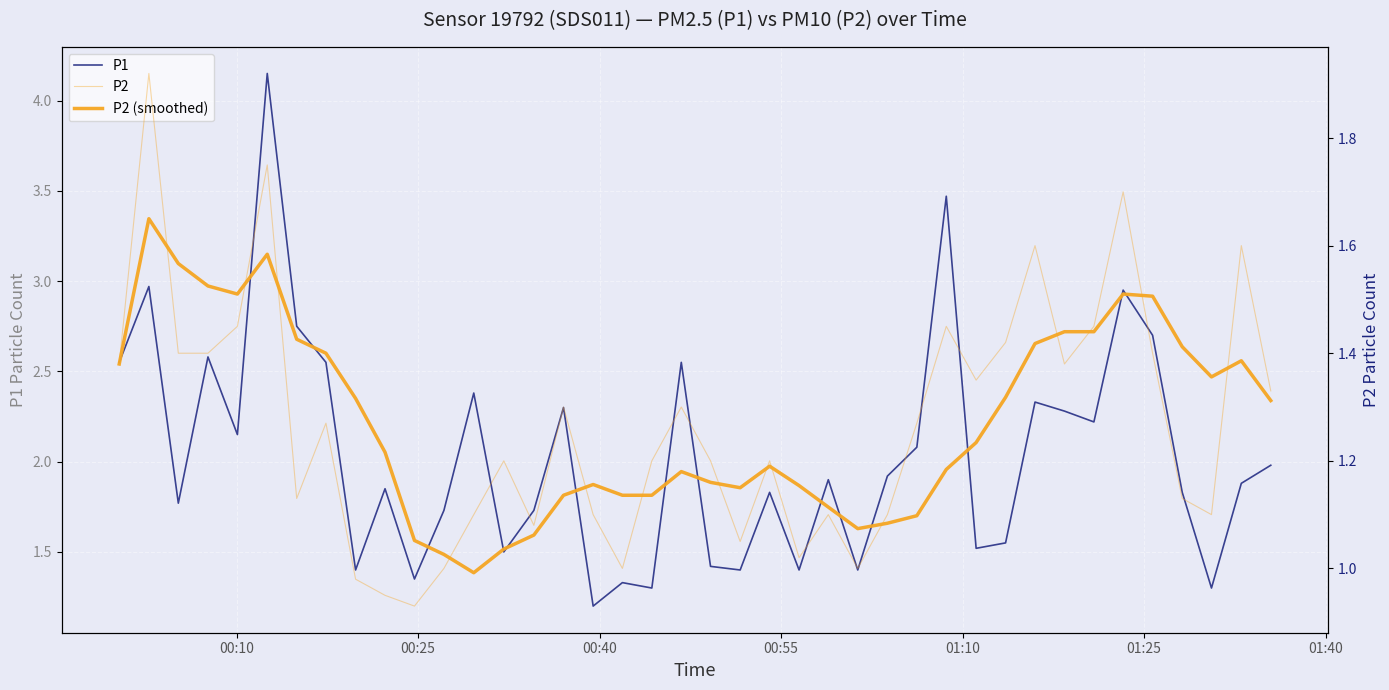

What is the minimum value for P1?

1.2